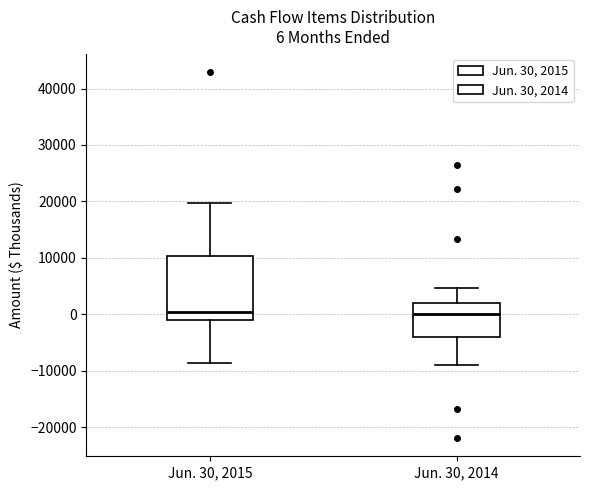

Which box is the tallest, from its lower edge to its upper edge?

Jun. 30, 2015